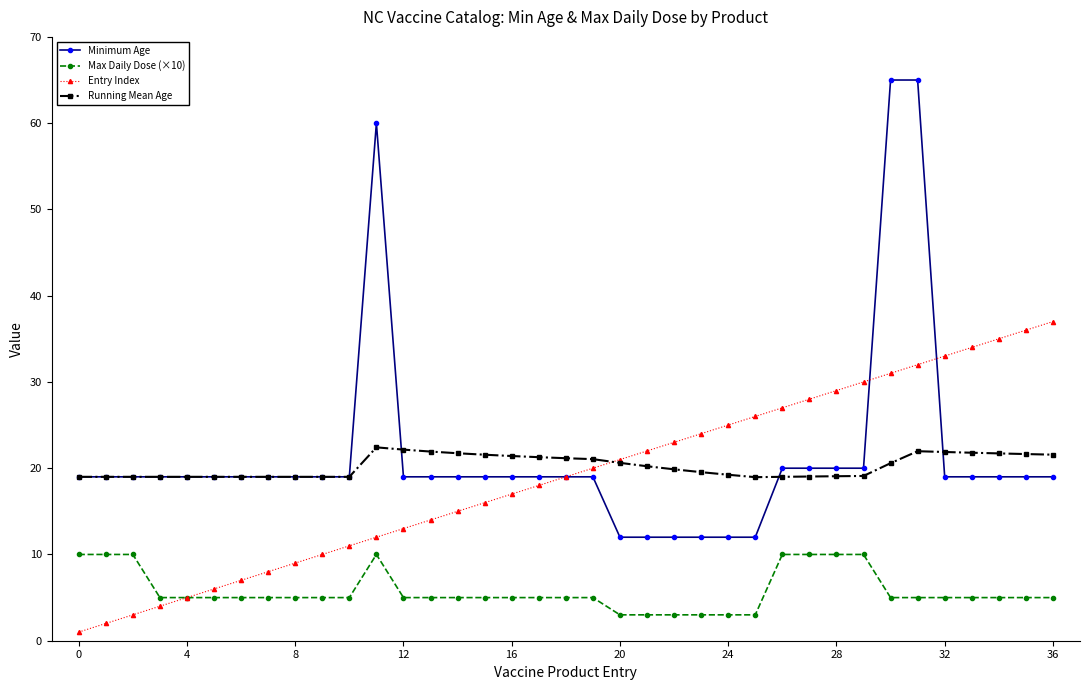

Does the chart display data point markers on the line(s)?

Yes